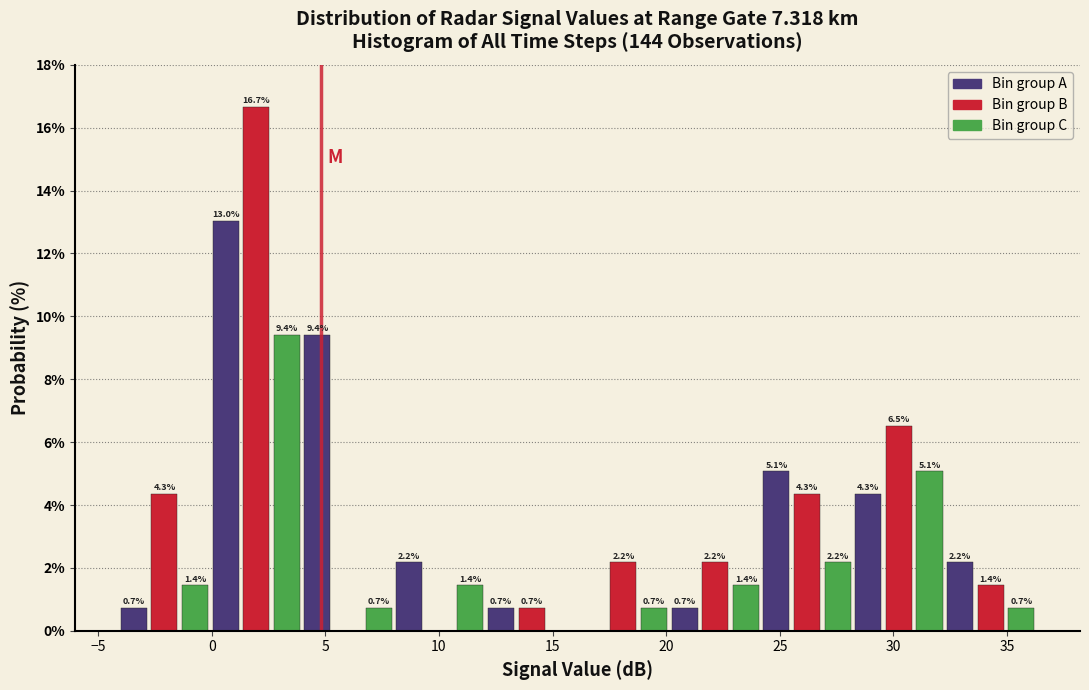

Around what value on the x-axis is the tallest bar? Give the approximate position of its centre, as read against the axis.

2.0